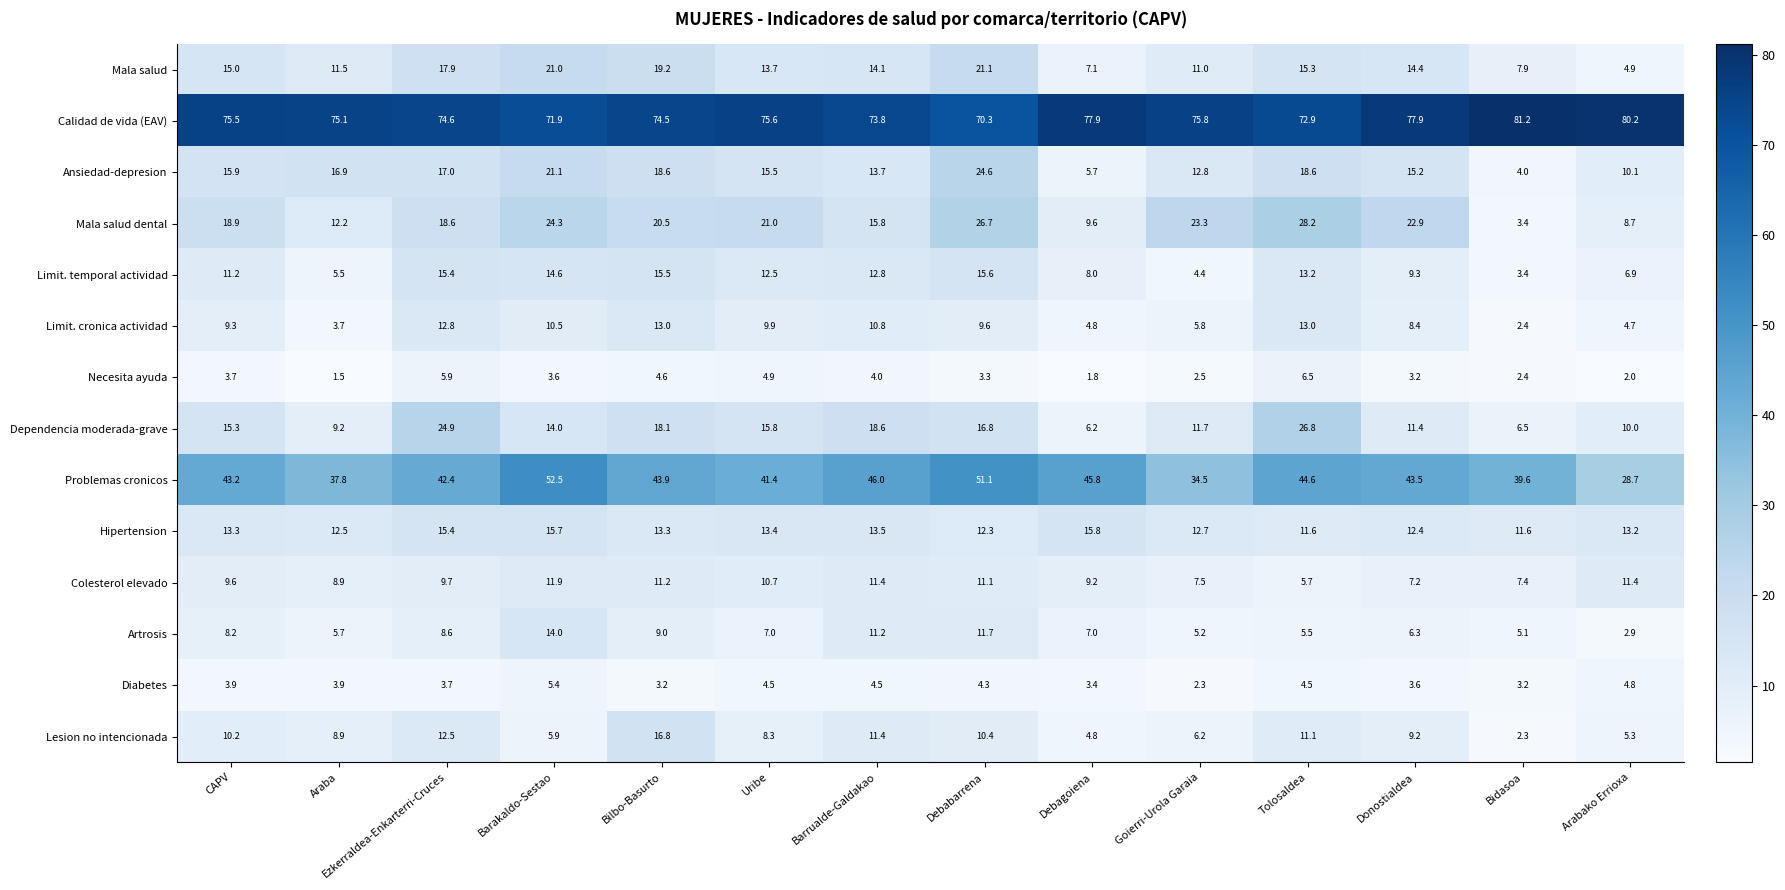

What is the total value across all series at Debabarrena?

288.9